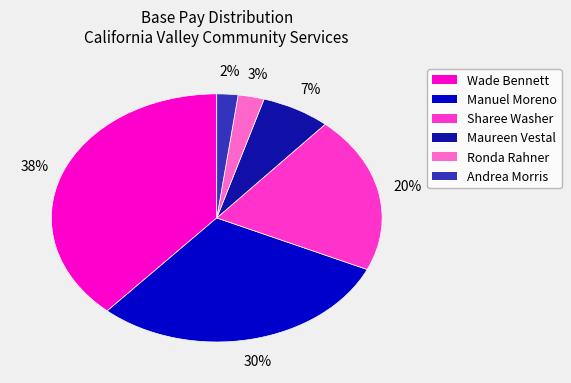

What percentage is the Andrea Morris slice, to the nearest percent?

2%